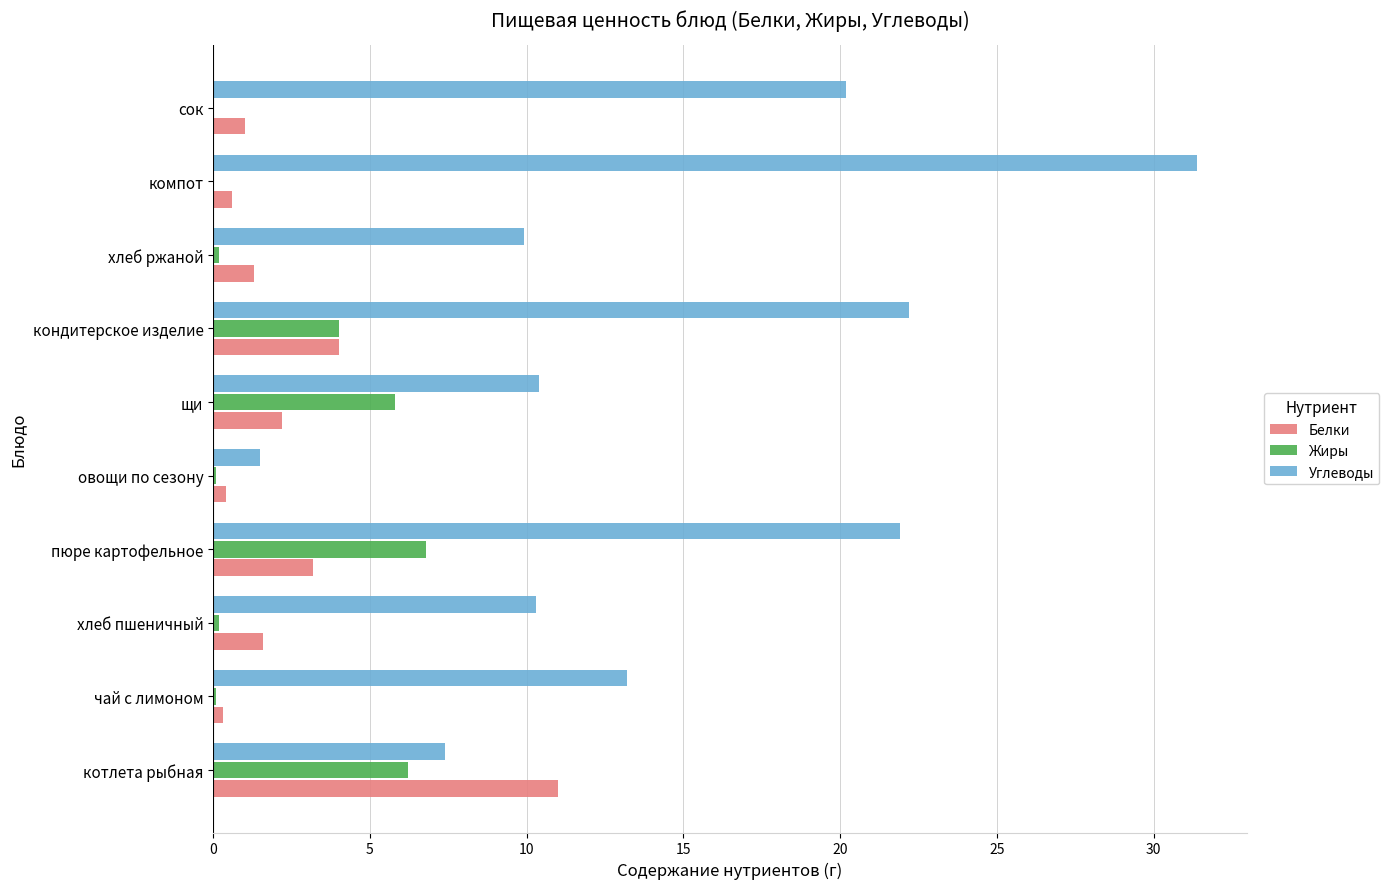

What is the greatest value displayed?

31.4